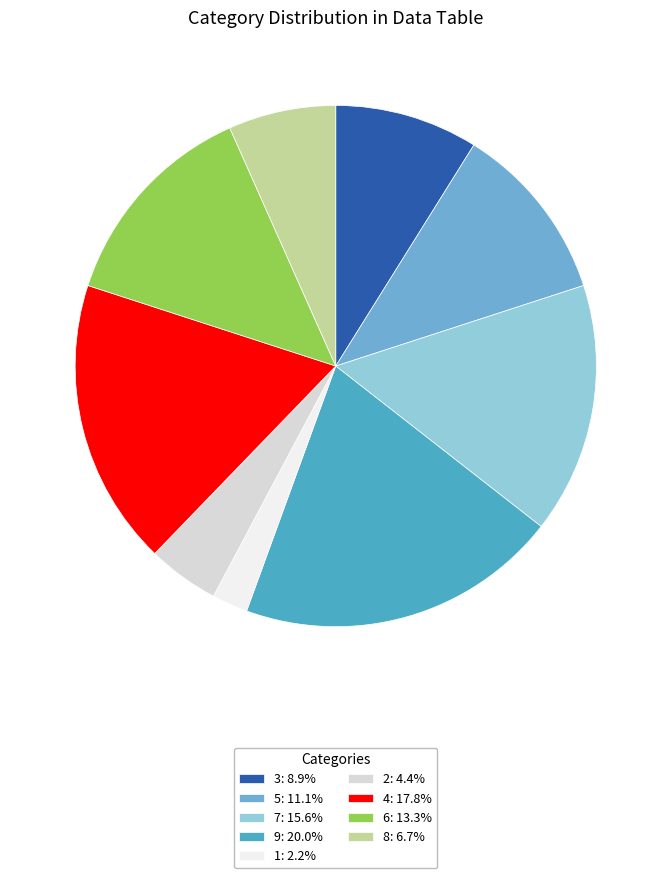

Is it true that 8 is 19% of the pie?

False